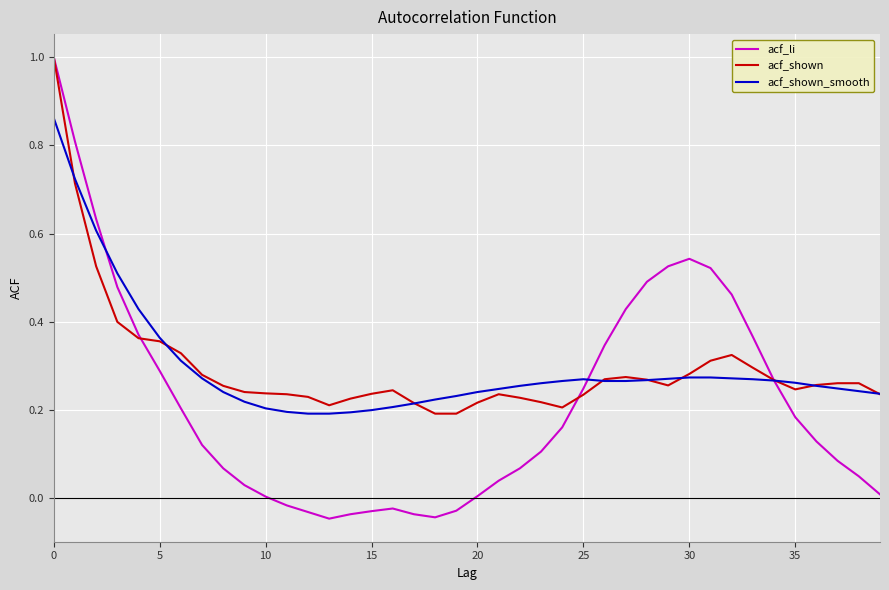

What is the sum of all acf_li values?

8.8